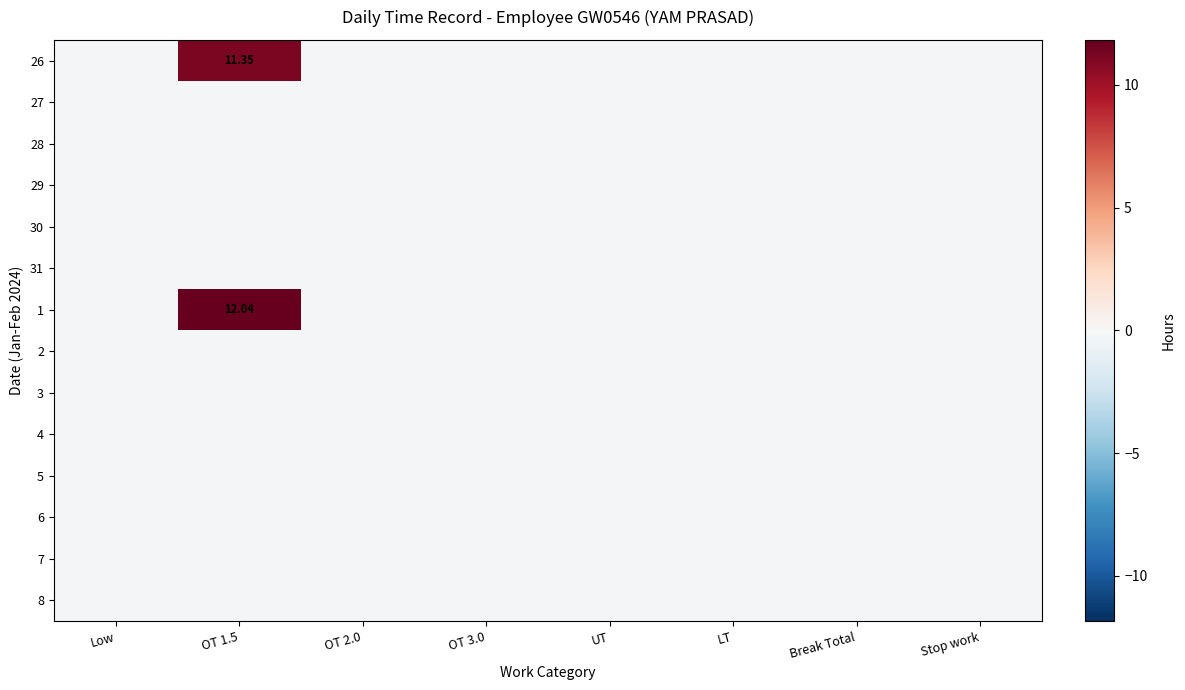

At LT, list the series in order from largest to smallest.

26, 27, 28, 29, 30, 31, 1, 2, 3, 4, 5, 6, 7, 8